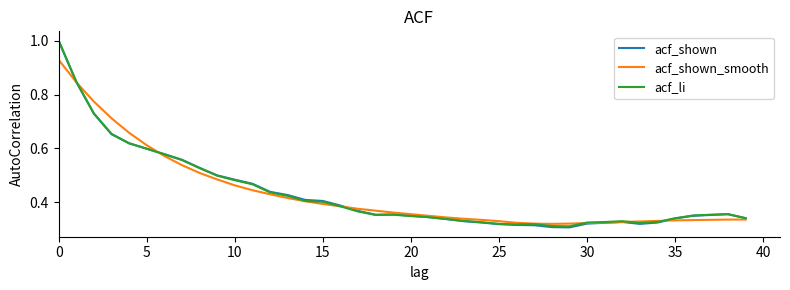

Which series has the largest range (max minus min)?

acf_shown